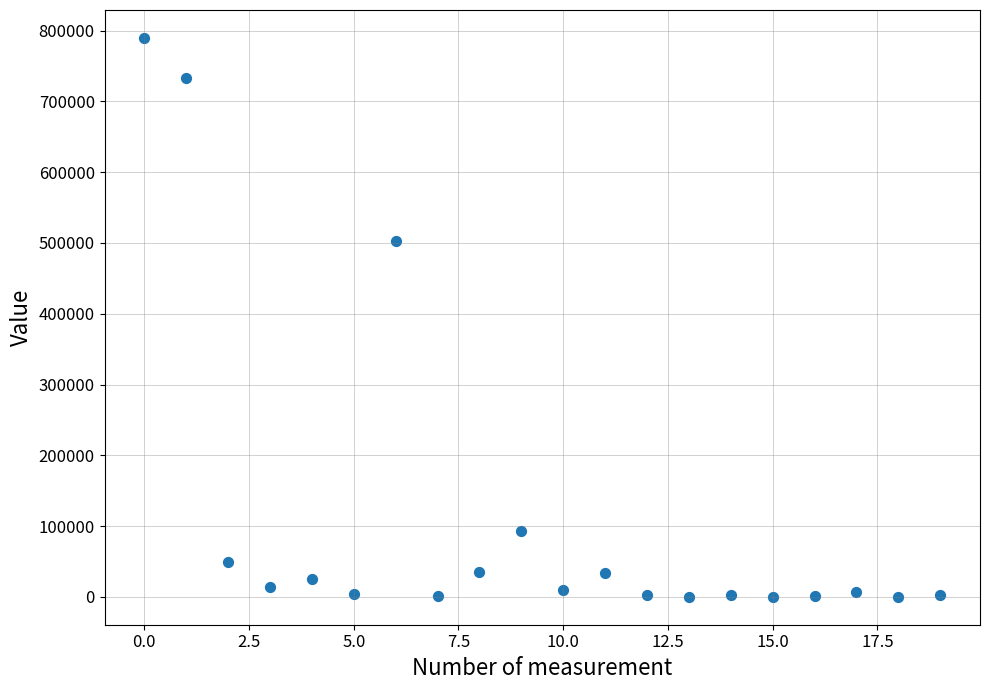

What is the range of Y values (max minus min)?

789603